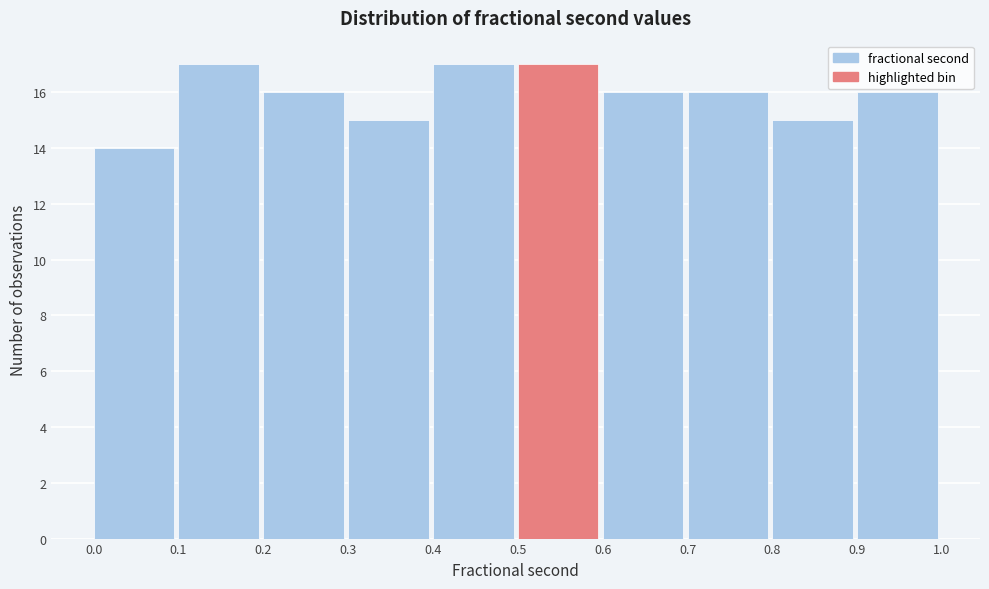

Reading left to right, transcribe this chart: for each bar, give the range it covers on the x-axis and its height. The values are not printed on the chart, so give them approximately, as read against the axis.

0.0 to 0.1: 14
0.1 to 0.2: 17
0.2 to 0.3: 16
0.3 to 0.4: 15
0.4 to 0.5: 17
0.5 to 0.6: 17
0.6 to 0.7: 16
0.7 to 0.8: 16
0.8 to 0.9: 15
0.9 to 1.0: 16